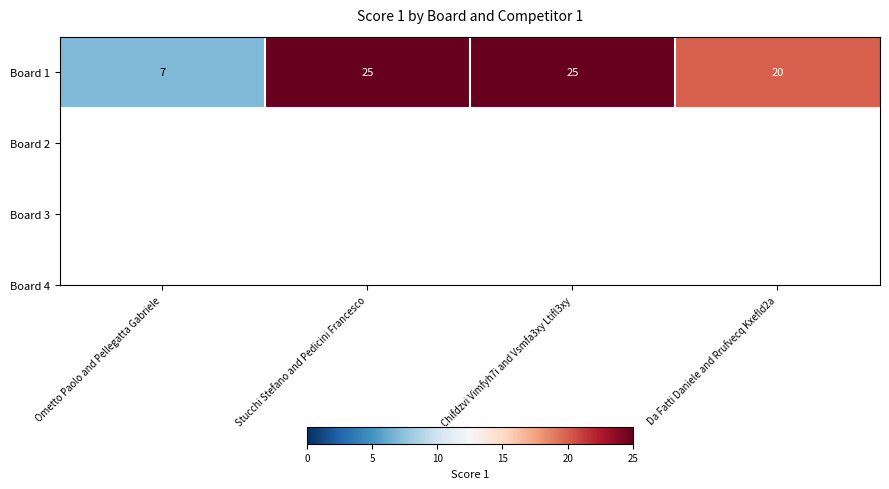

Rank the categories by value from lowest to highest.

Ometto Paolo and Pellegatta Gabriele, Da Fatti Daniele and Rrufvecq Kxefld2a, Stucchi Stefano and Pedicini Francesco, Chifdzvi Vimfyh7i and Vsmfa3xy Ltifl3xy